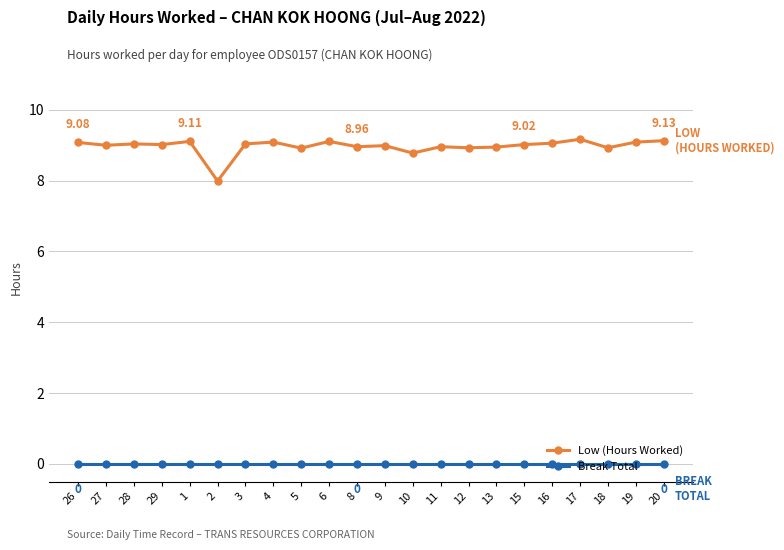

True or false: Low (Hours Worked) and Break Total intersect in this chart.

False